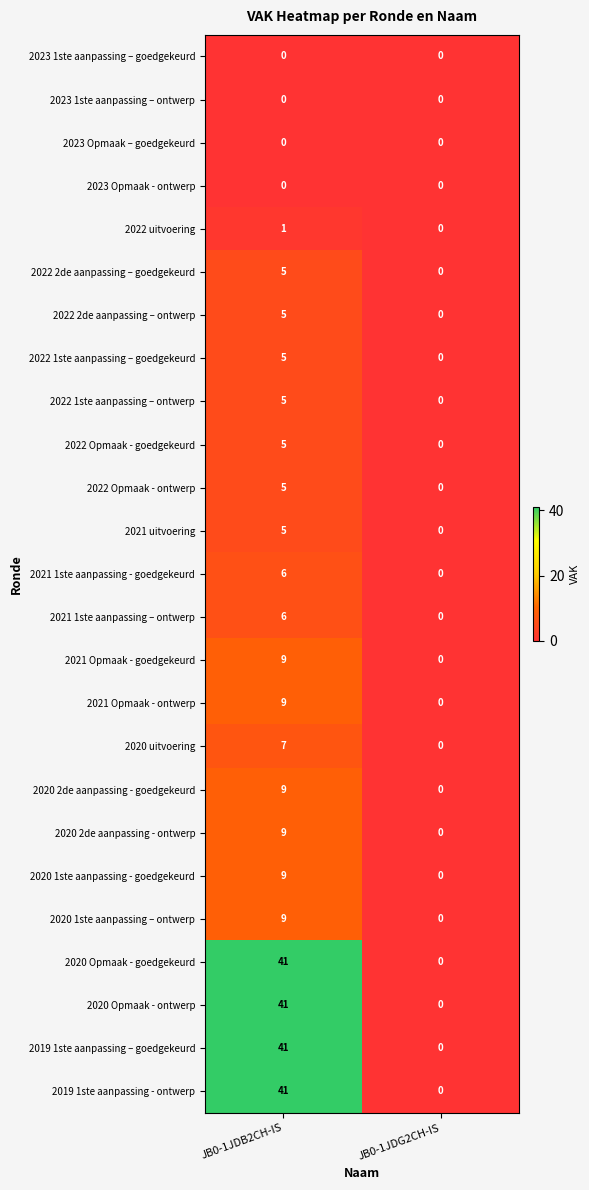

How many series are shown in this chart?

25